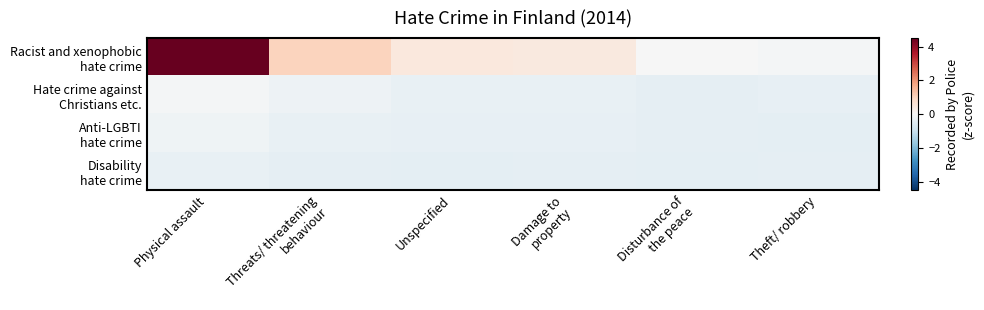

How many data points does each series have?

6